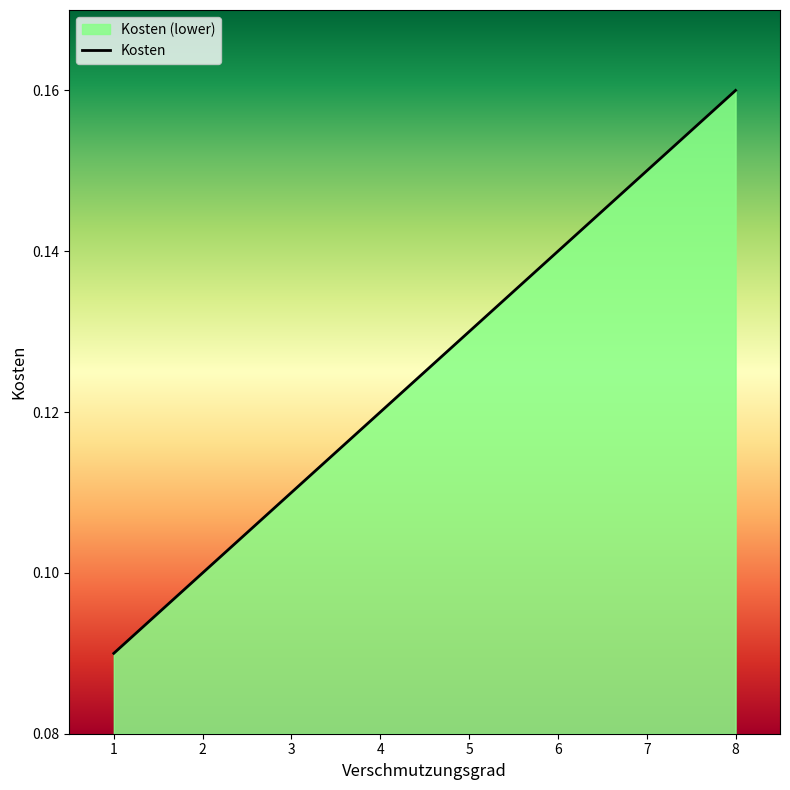

True or false: the data has more than 1 interior local peaks.

False